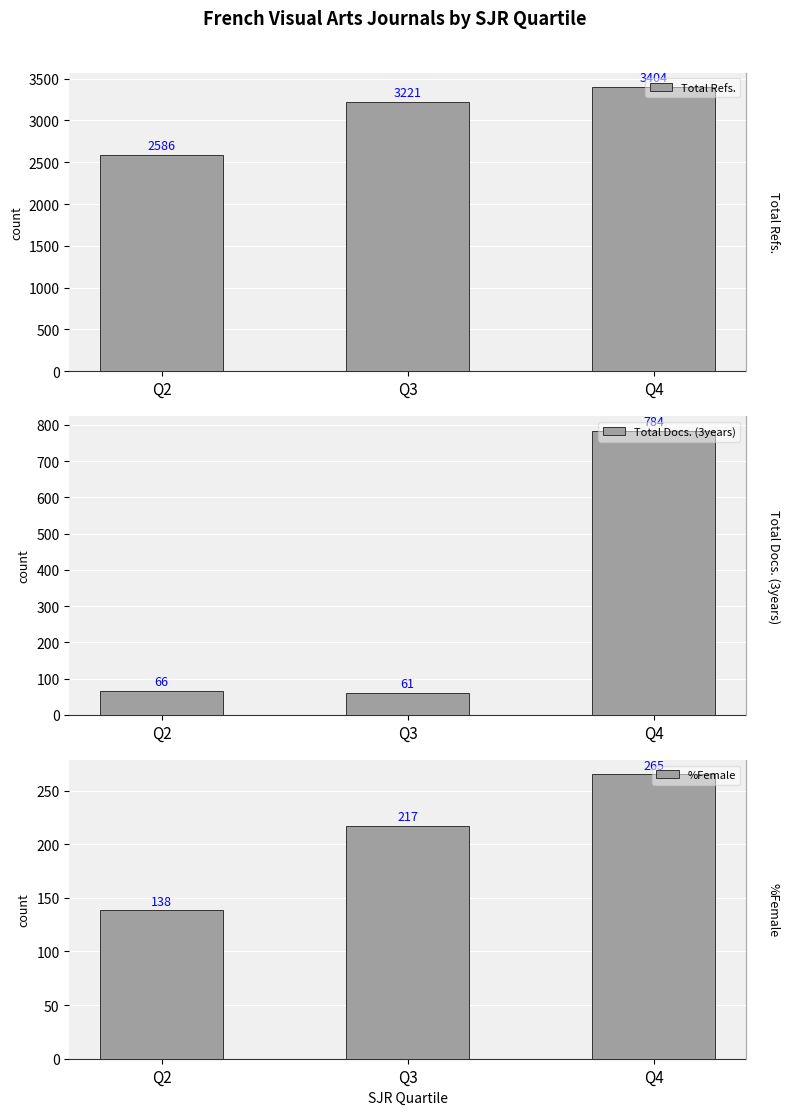

What is the difference between the Total Refs. values at Q3 and Q4?

183.0